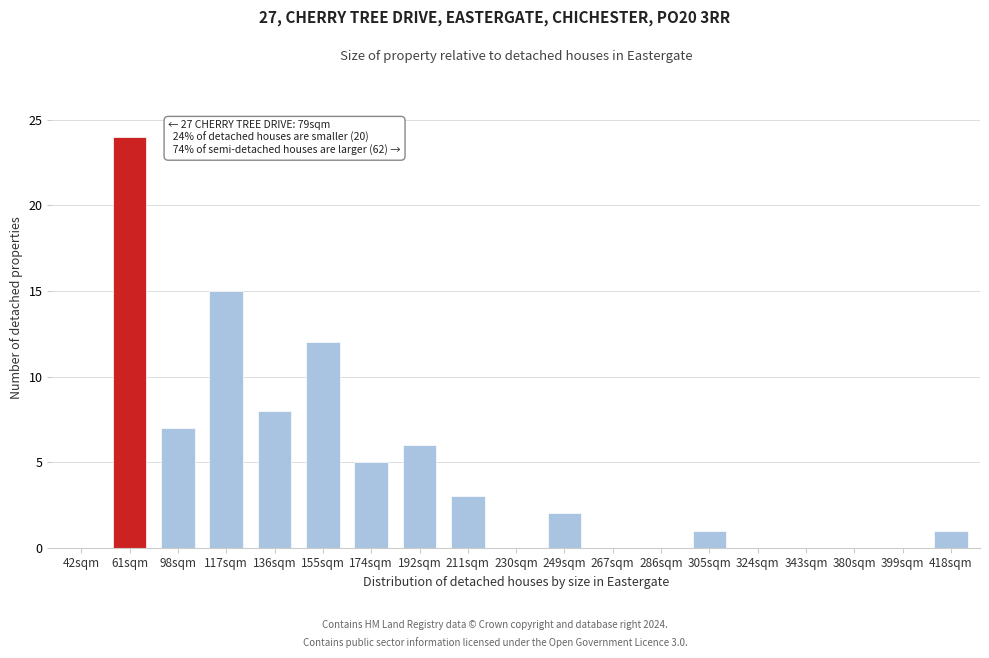

Reading left to right, list all the values displayed in this chart.

42sqm=0	61sqm=24	98sqm=7	117sqm=15	136sqm=8	155sqm=12	174sqm=5	192sqm=6	211sqm=3	230sqm=0	249sqm=2	267sqm=0	286sqm=0	305sqm=1	324sqm=0	343sqm=0	380sqm=0	399sqm=0	418sqm=1